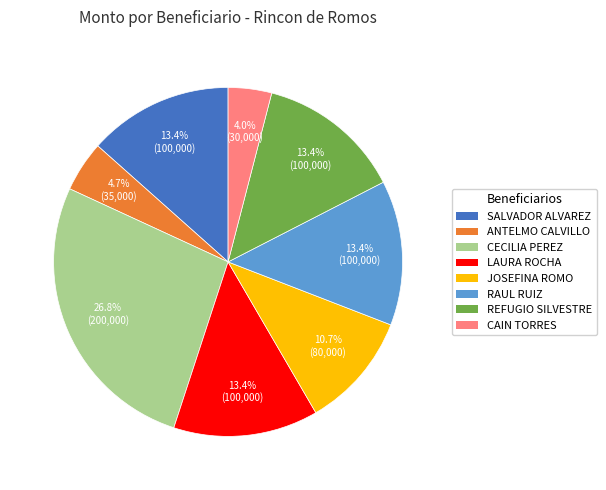

Between LAURA ROCHA and JOSEFINA ROMO, which is larger?

LAURA ROCHA